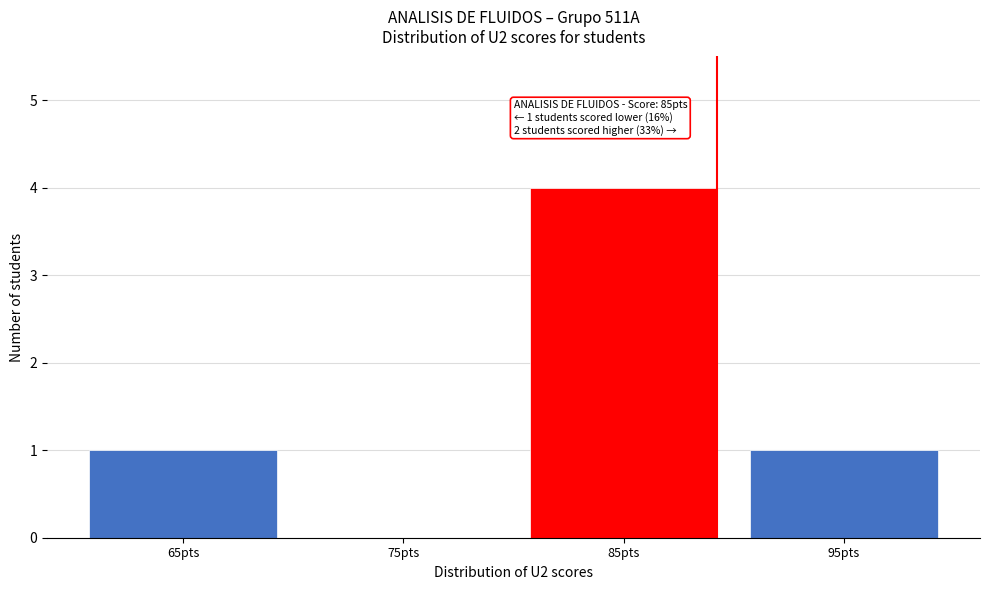

Reading right to left, extract all data points from this chart.

95pts=1	85pts=4	75pts=0	65pts=1